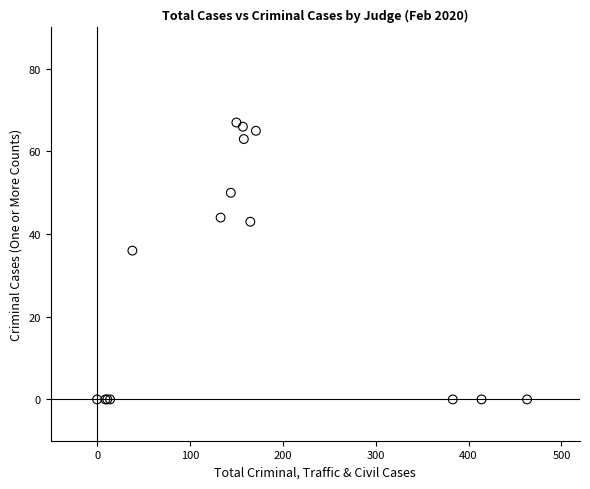

What Y value in the scatter plot is closest to 33?

36